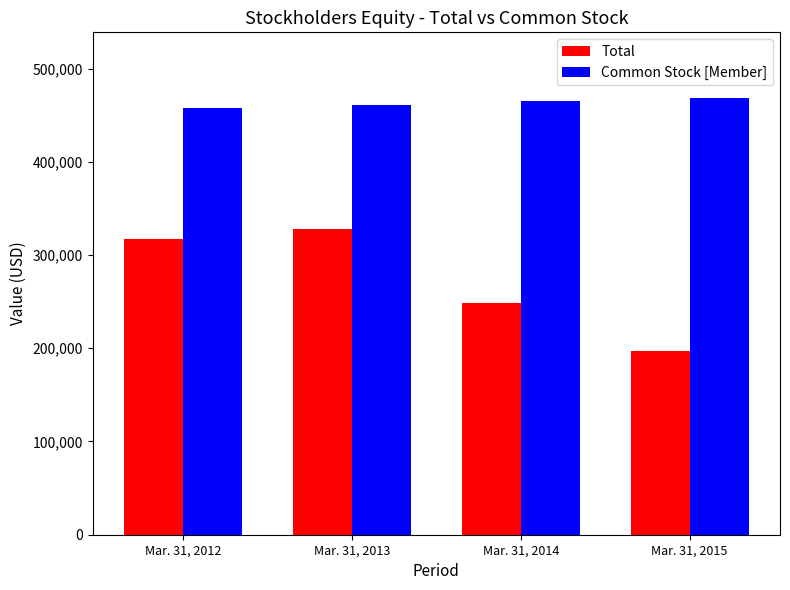

What is the spread (max minus min) of values at Mar. 31, 2014?

217085